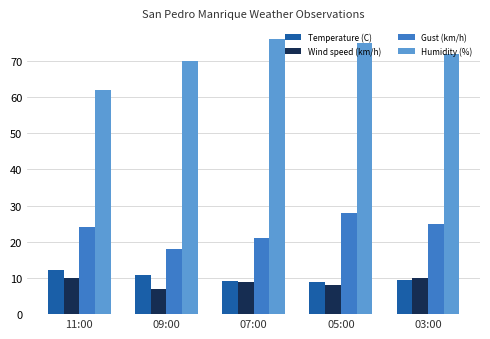

Rank the series at 11:00 from highest to lowest value.

Humidity (%), Gust (km/h), Temperature (C), Wind speed (km/h)